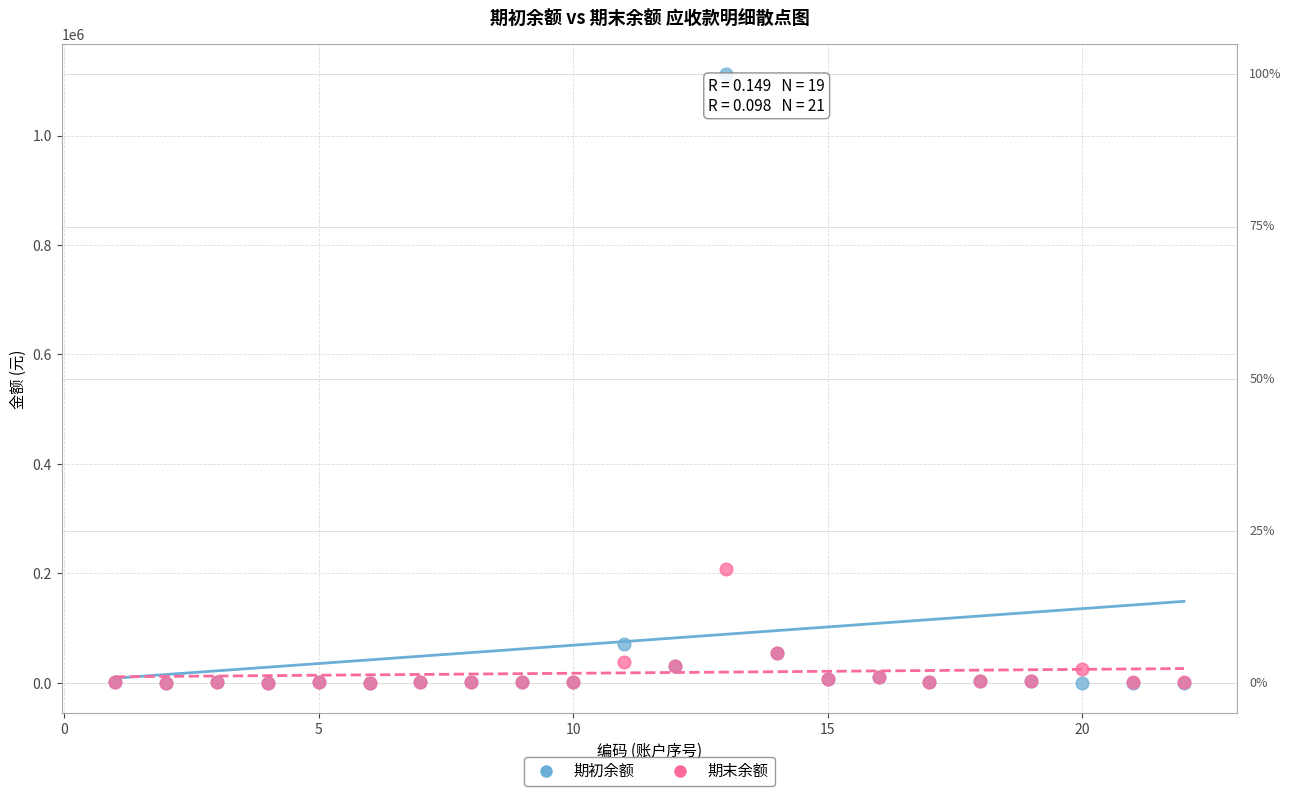

In the 期初余额 series, what Y value is closest to 555751?

70646.8